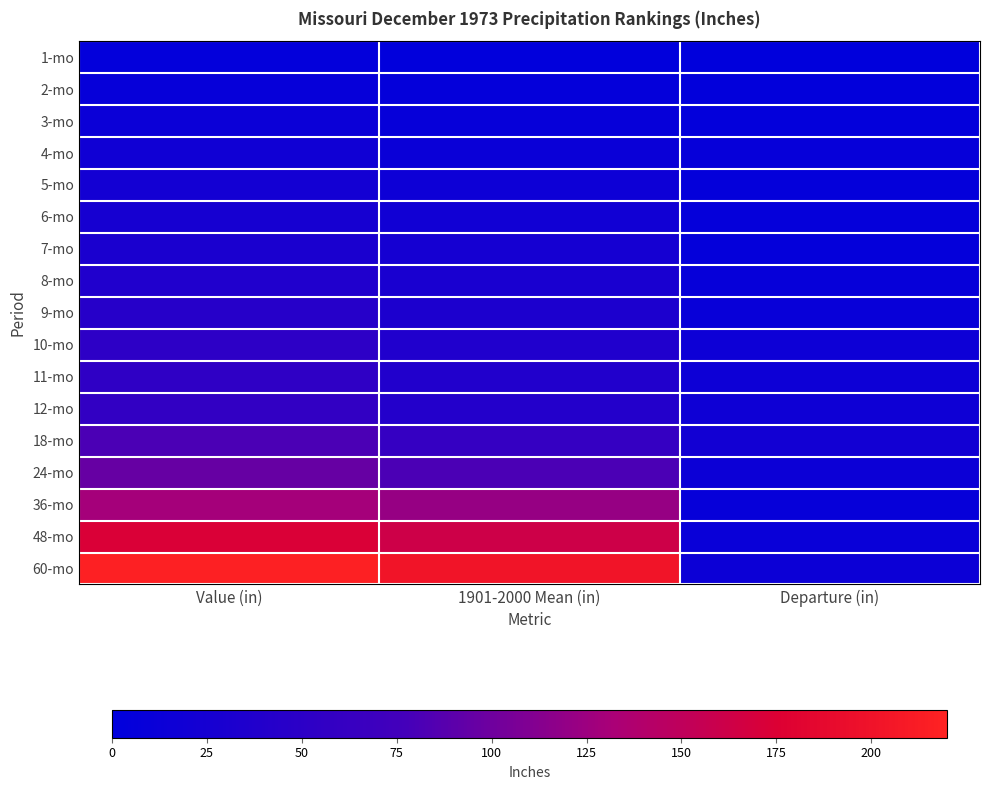

What is the spread (max minus min) of values at 1901-2000 Mean (in)?

200.5